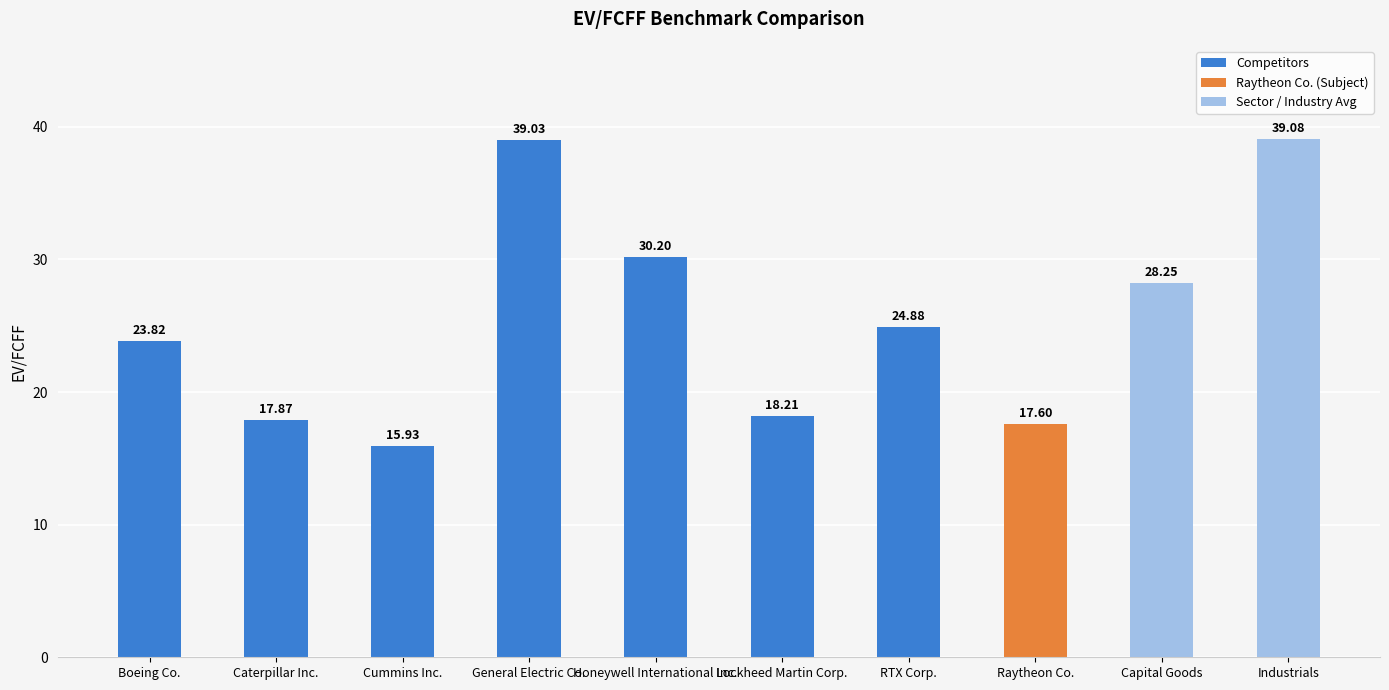

Rank the categories by value from highest to lowest.

Industrials, General Electric Co., Honeywell International Inc., Capital Goods, RTX Corp., Boeing Co., Lockheed Martin Corp., Caterpillar Inc., Raytheon Co., Cummins Inc.